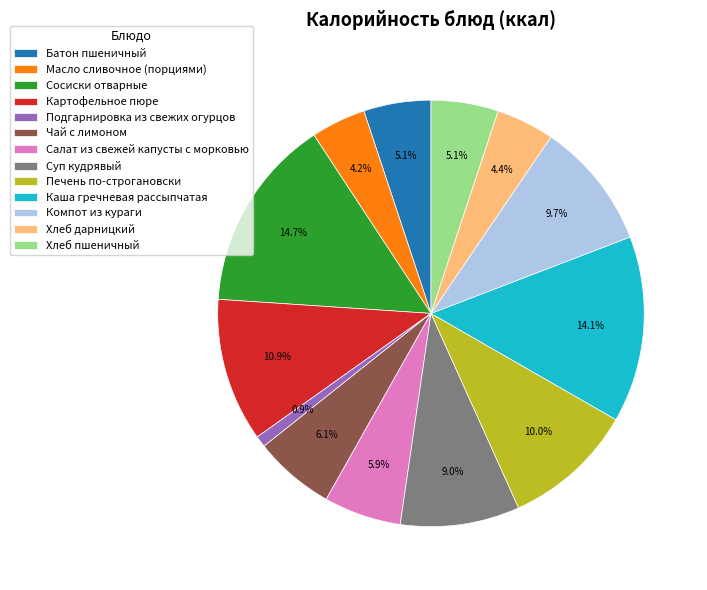

Count the number of slices in the pie.

13